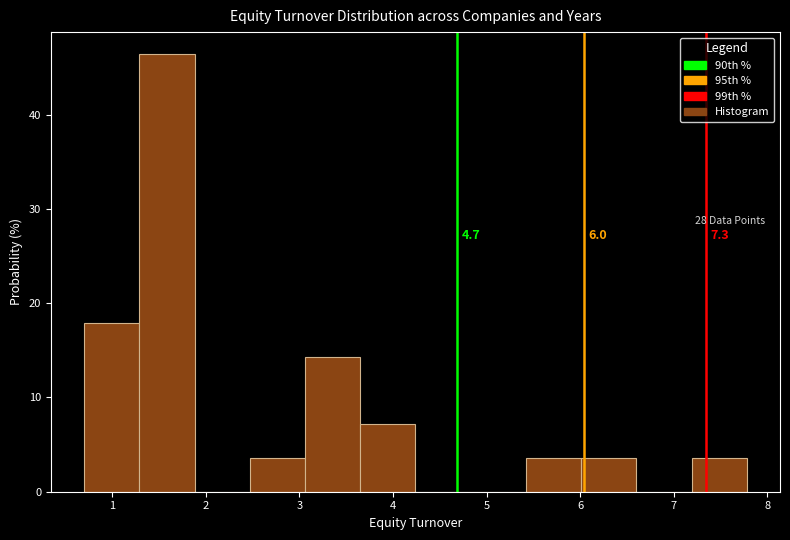

Over which range of the x-axis is the bar tallest?

1.29 to 1.88